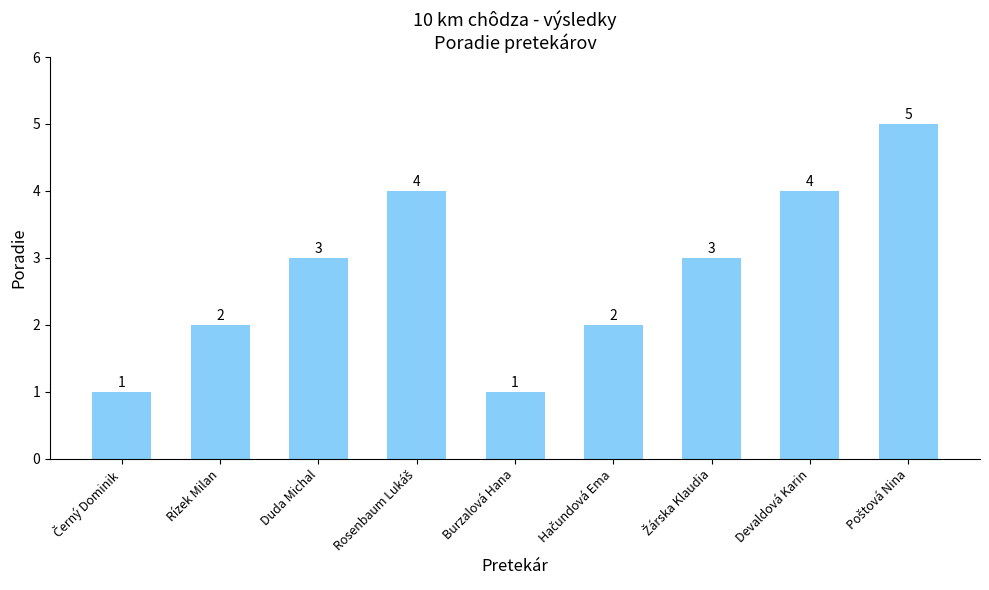

What is the minimum value shown in the chart?

1